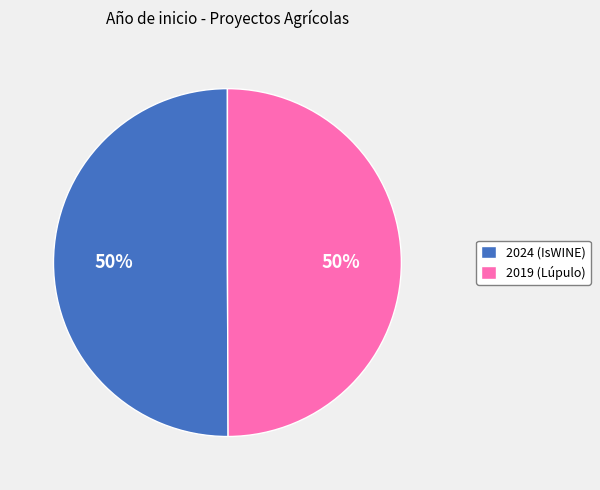

The 2024 (IsWINE) slice represents 50% of the pie. True or false?

True